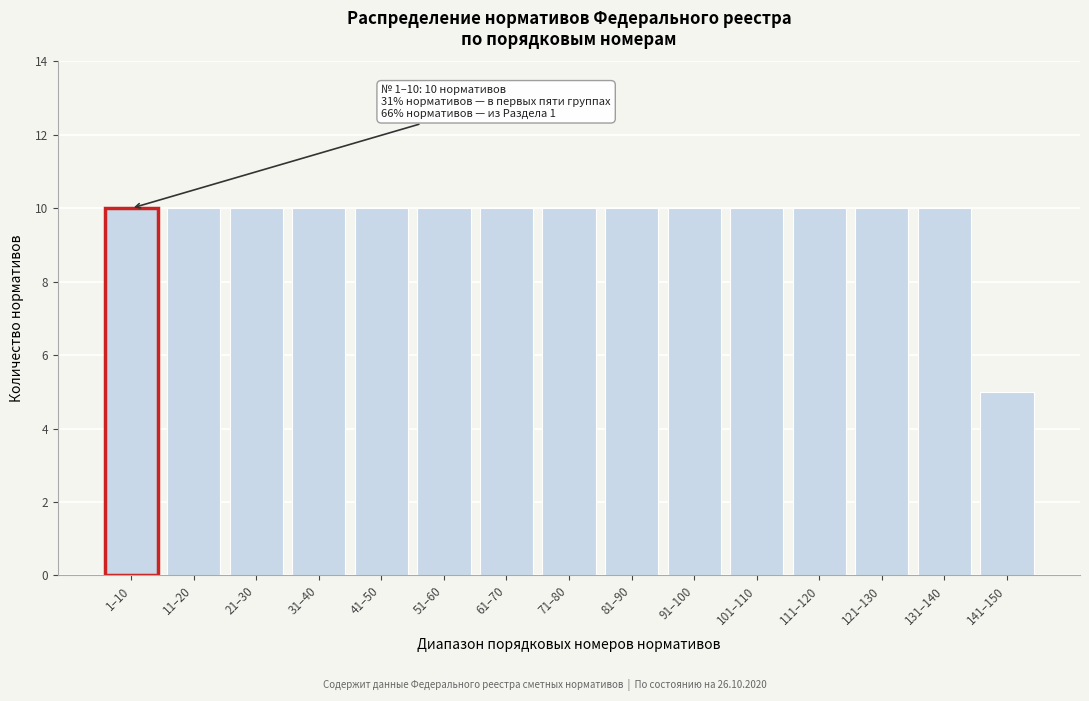

Reading right to left, extract all data points from this chart.

141–150=5	131–140=10	121–130=10	111–120=10	101–110=10	91–100=10	81–90=10	71–80=10	61–70=10	51–60=10	41–50=10	31–40=10	21–30=10	11–20=10	1–10=10